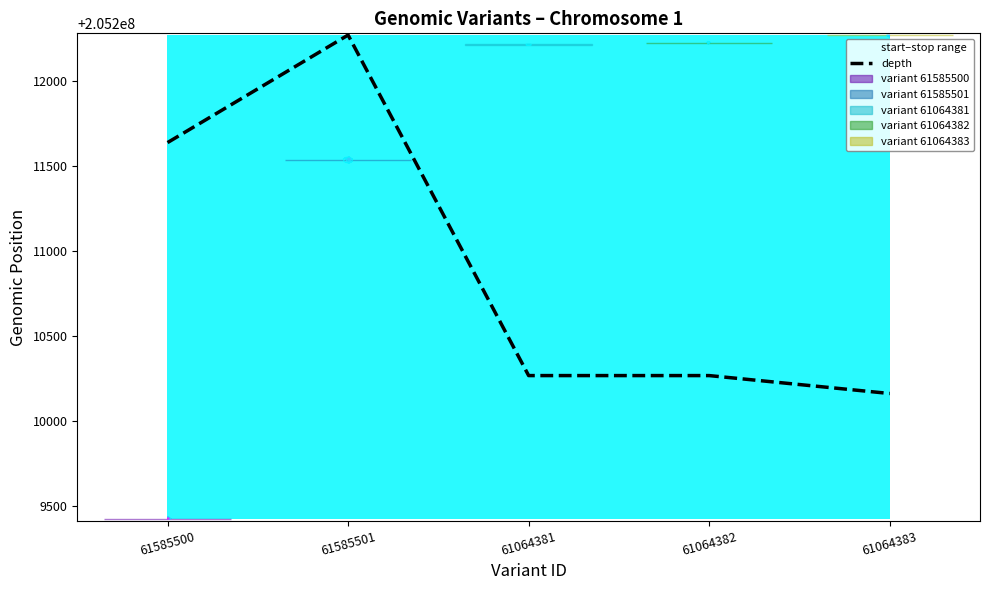

Count the number of values greater than 205210268.

4